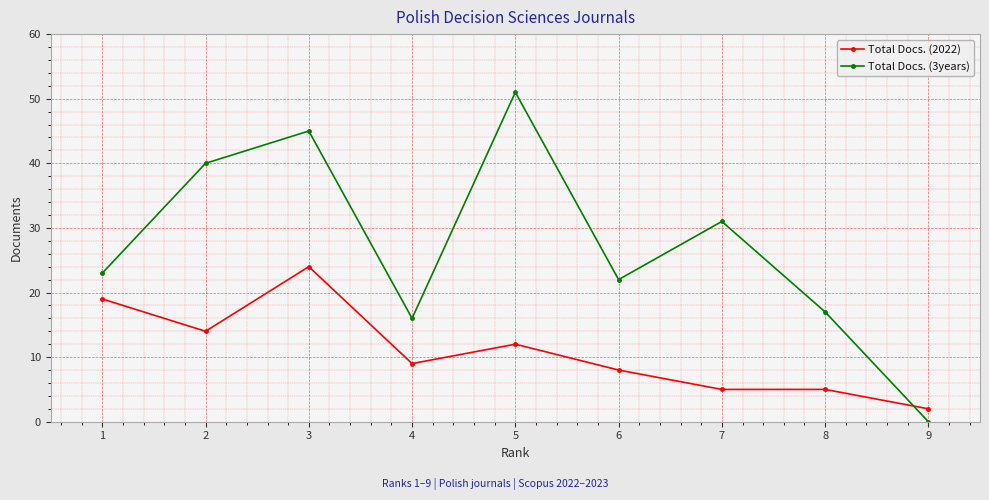

Is the value of Total Docs. (3years) at 7 greater than the value of Total Docs. (2022) at 9?

Yes